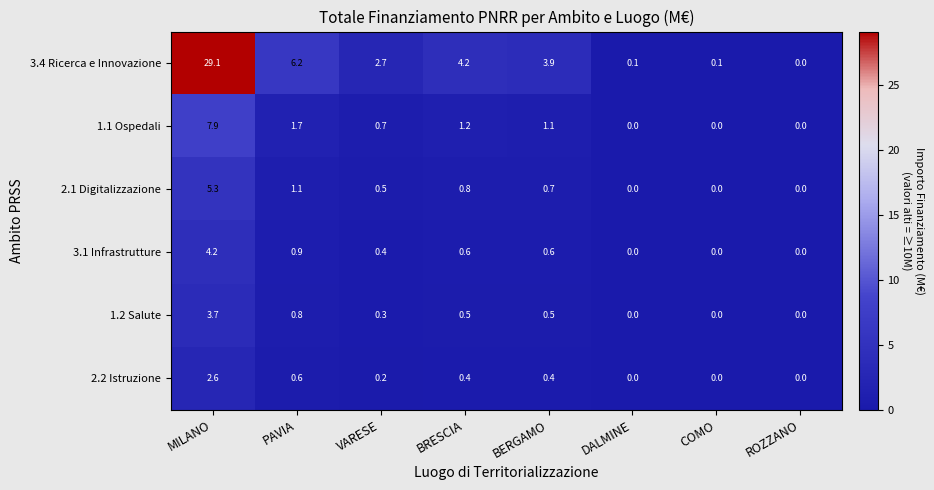

Which series changed the most between VARESE and BRESCIA?

3.4 Ricerca e Innovazione